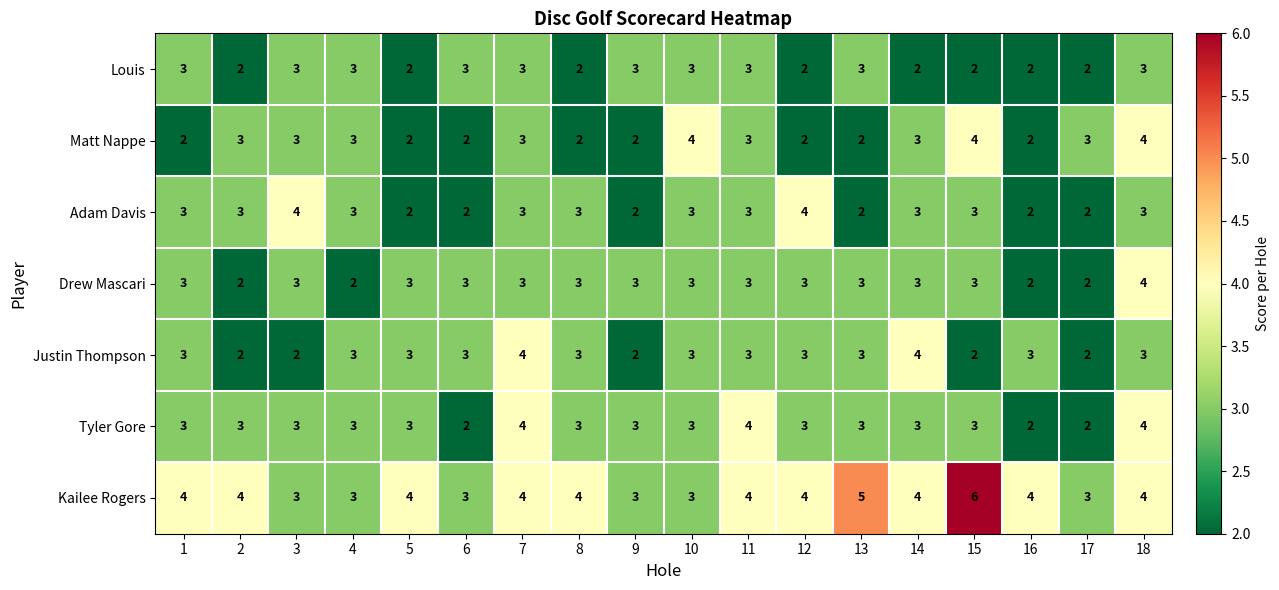

Count the Drew Mascari values in the range 3 to 4.

14